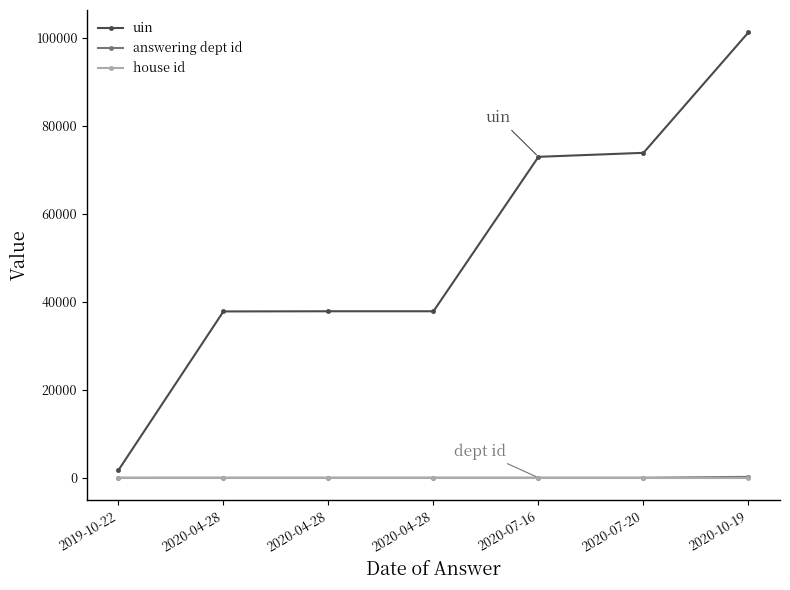

How many lines are shown in the chart?

3